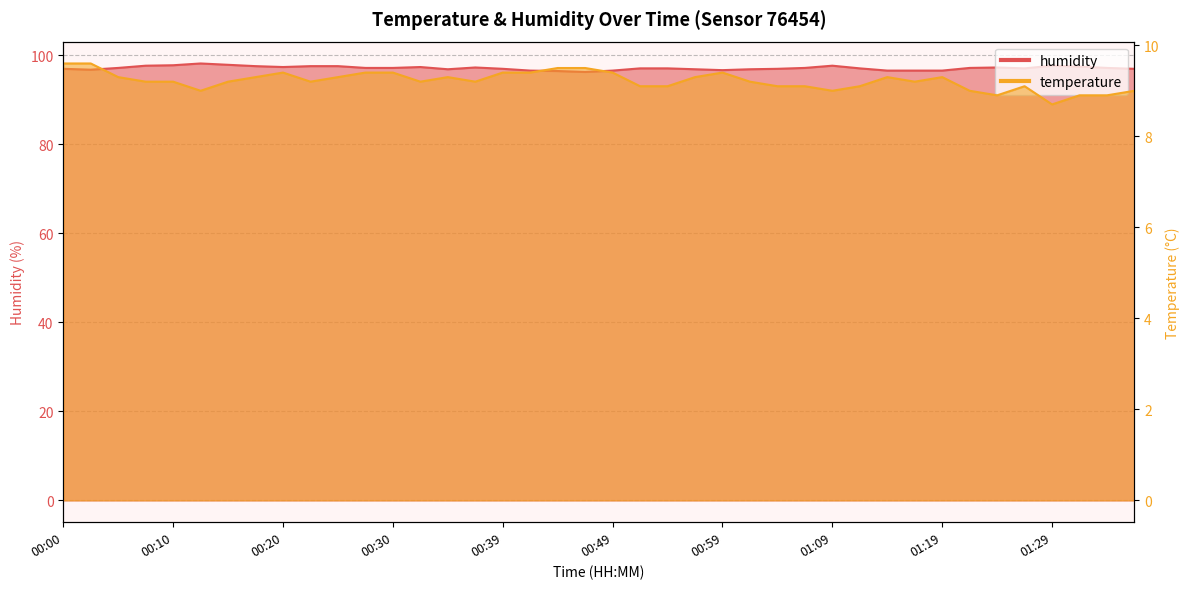

At 01:02, list the series in order from largest to smallest.

humidity, temperature